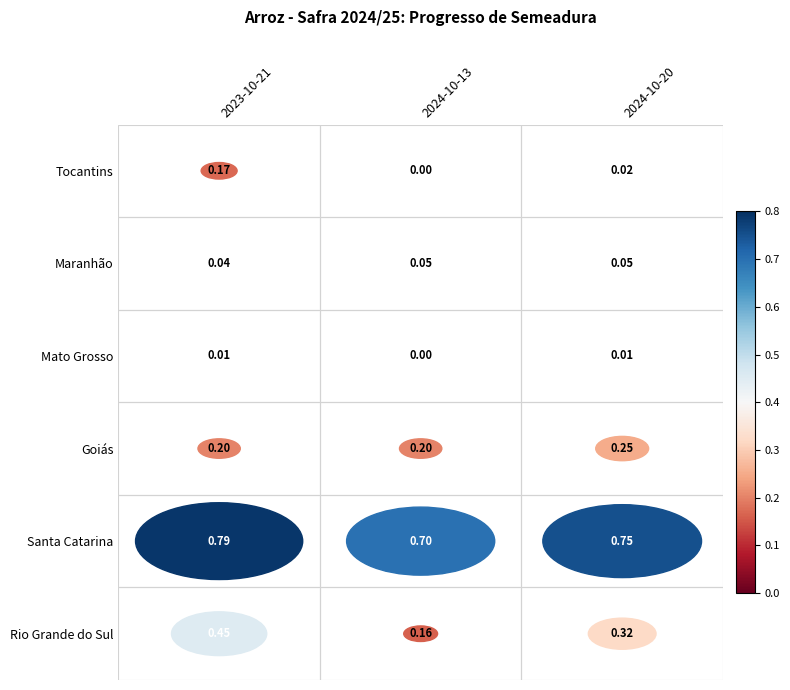

Which series has the largest total across all categories?

Santa Catarina